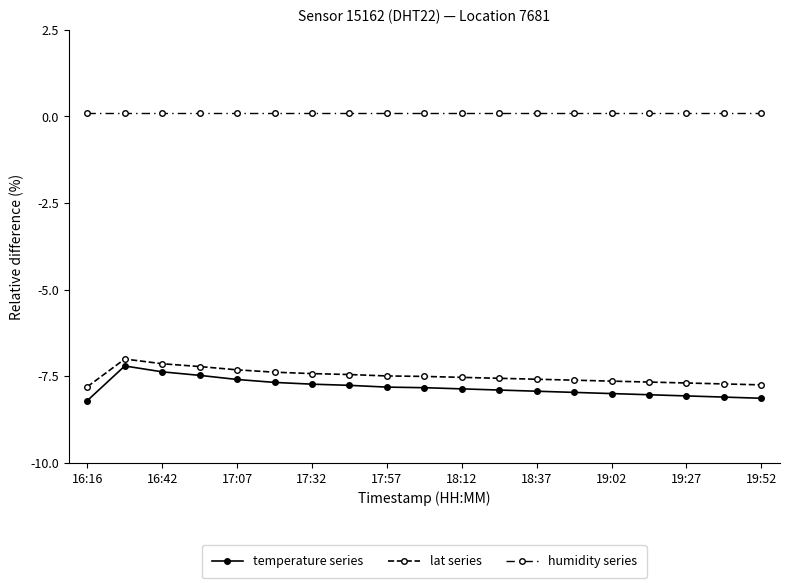

How many lines are shown in the chart?

3